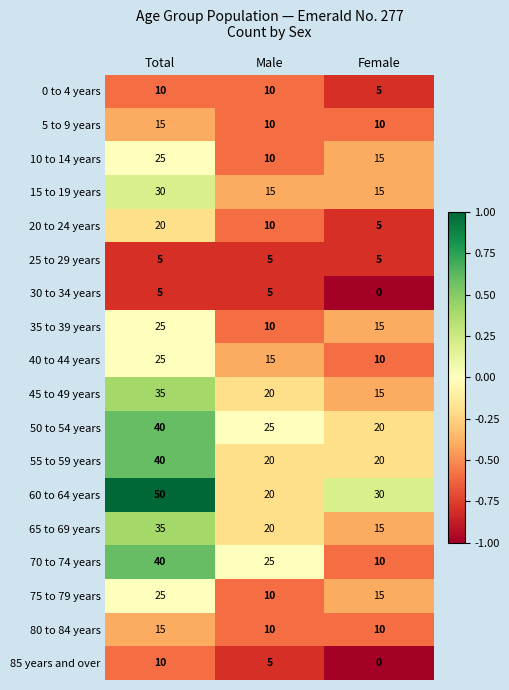

What is the spread (max minus min) of values at Female?

30